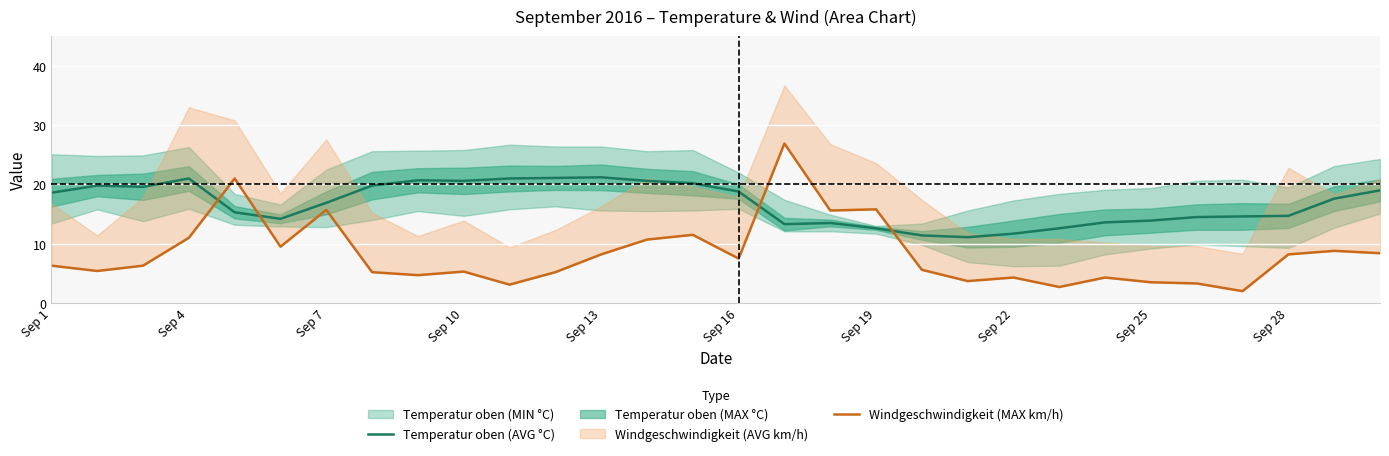

True or false: Temperatur oben (AVG °C) has a value of 18.8 at Sep 16.

True